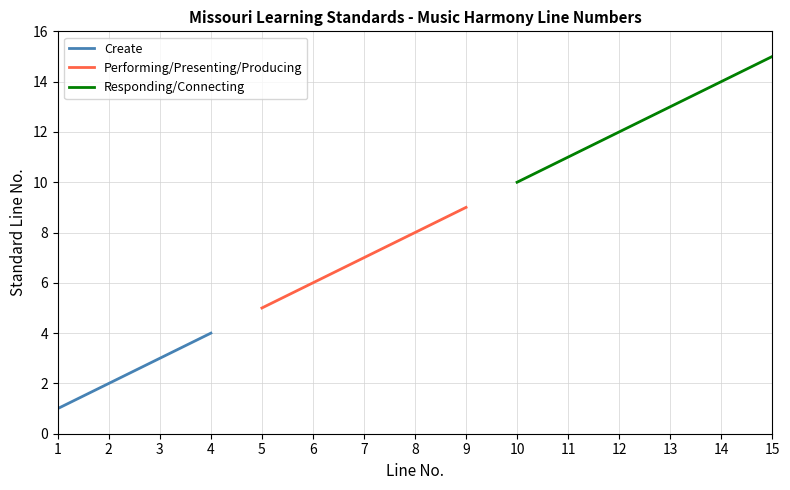

True or false: Responding/Connecting and Performing/Presenting/Producing cross at least once.

False